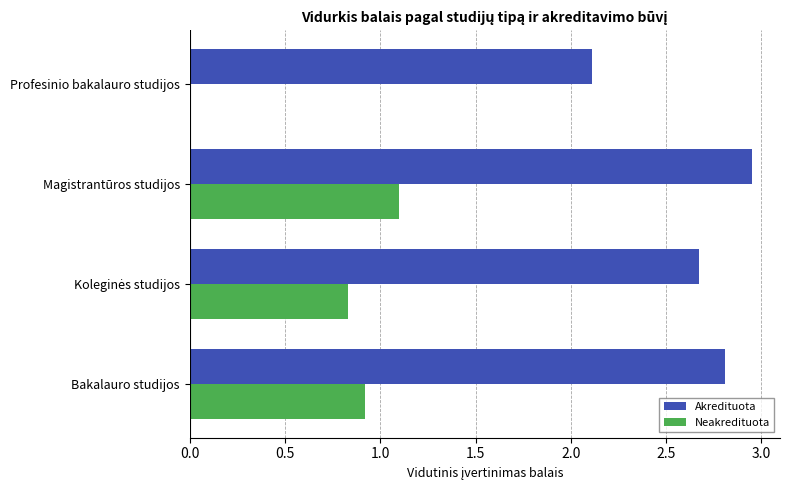

What is the sum of all Akredituota values?

10.5